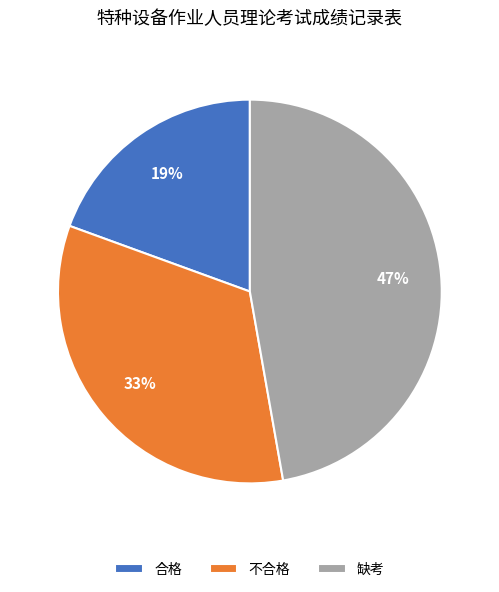

To the nearest percent, what is the combined percentage of 合格 and 不合格?

53%